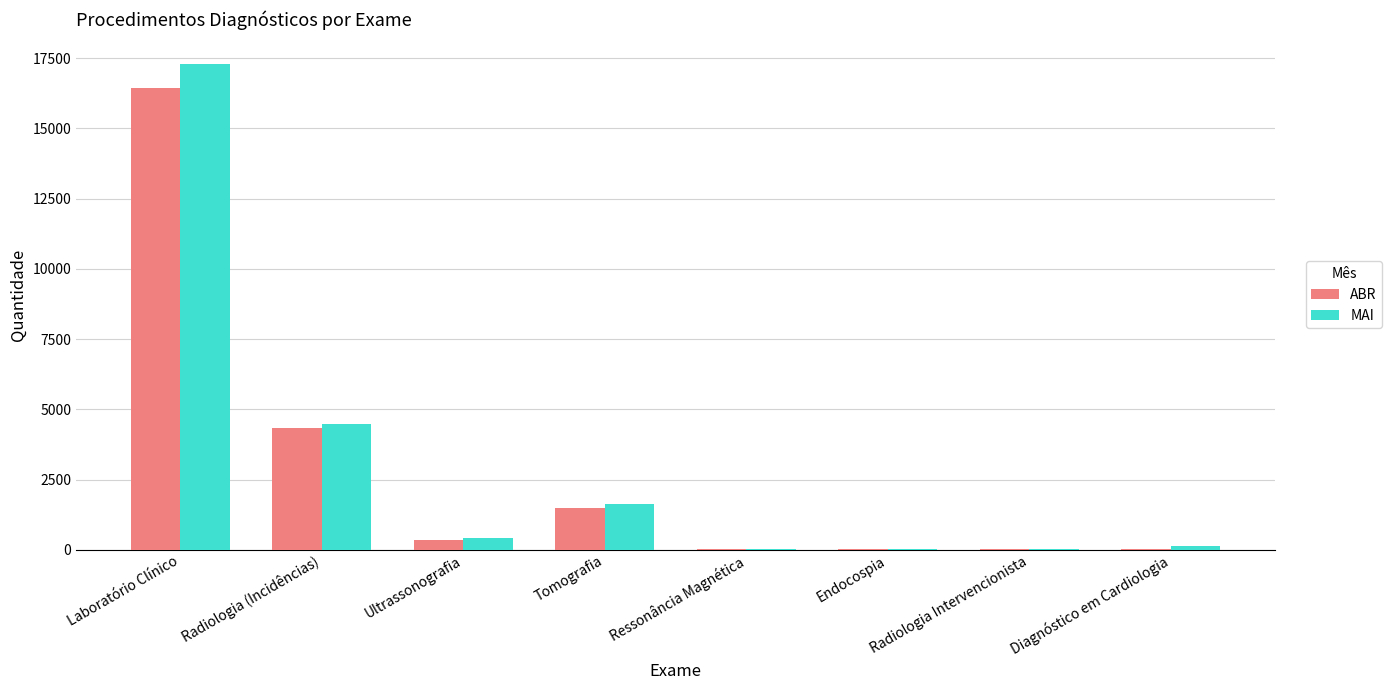

At which category does the chart reach its peak across all series?

Laboratório Clínico